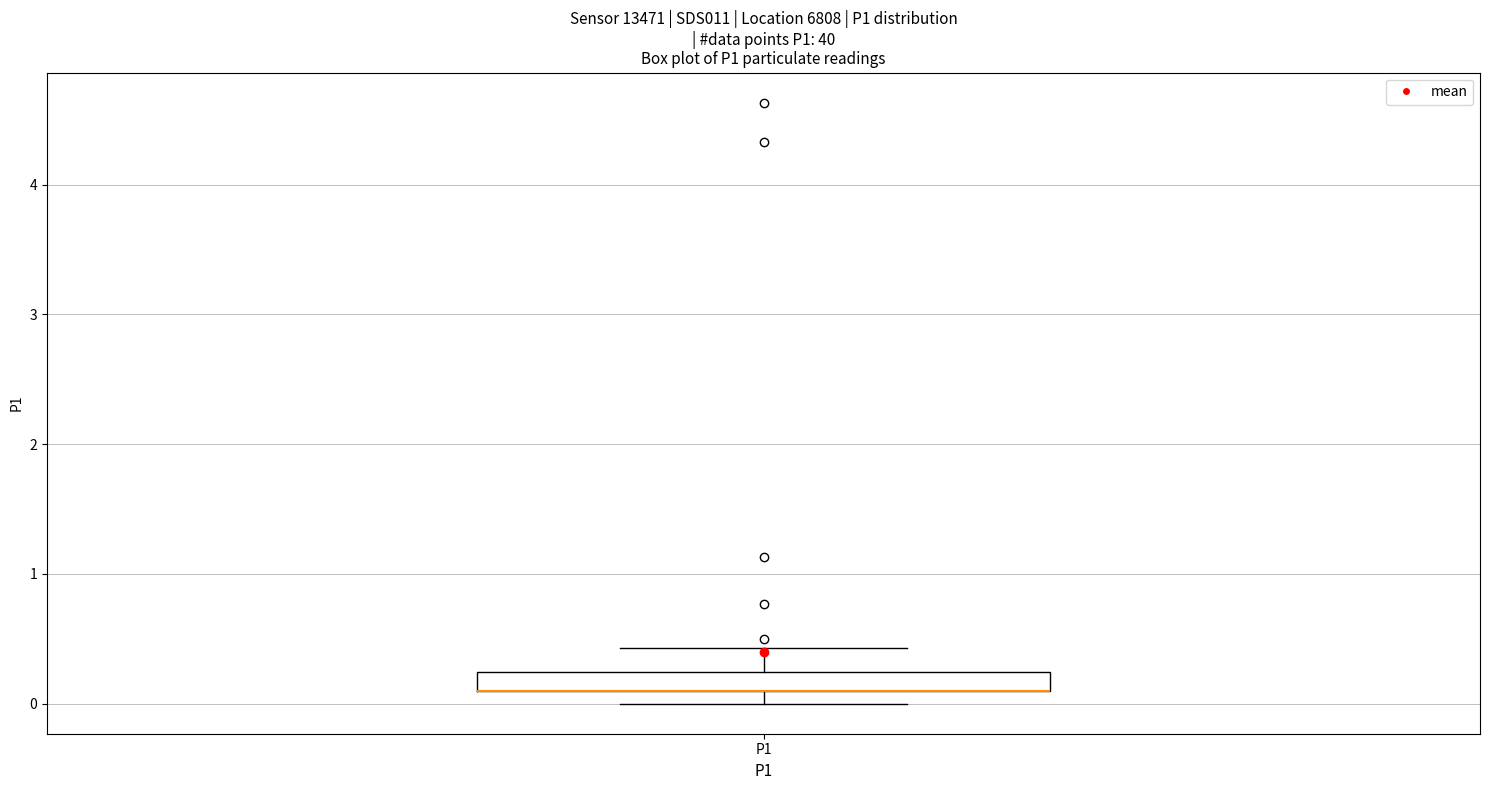

Where is the upper edge of the box for P1 on the y-axis? The values are not printed on the chart, so give them approximately, as read against the axis.

0.2